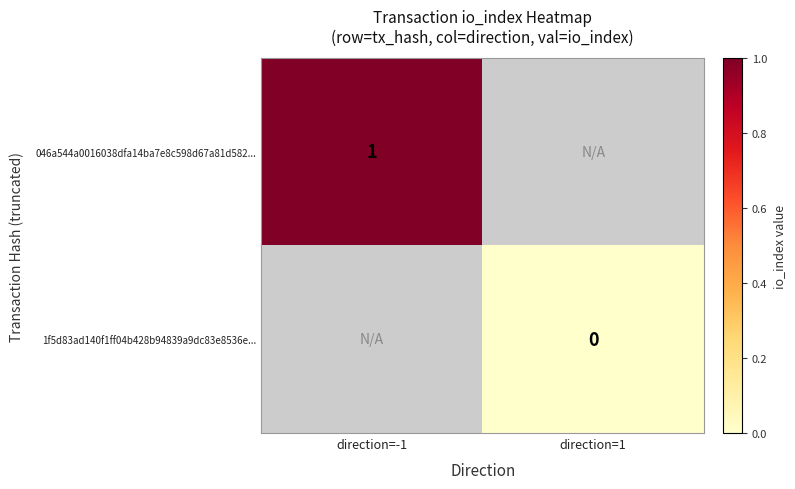

Rank the series by their average value, from highest to lowest.

046a544a0016038dfa14ba7e8c598d67a81d582..., 1f5d83ad140f1ff04b428b94839a9dc83e8536e...